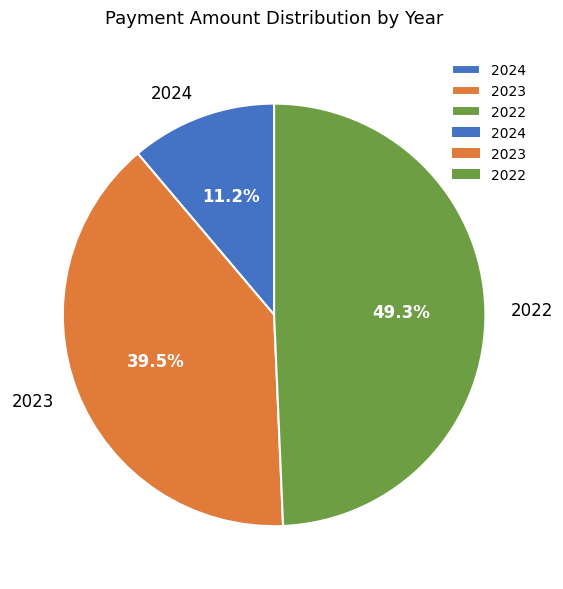

What is the smallest slice in the pie chart?

2024